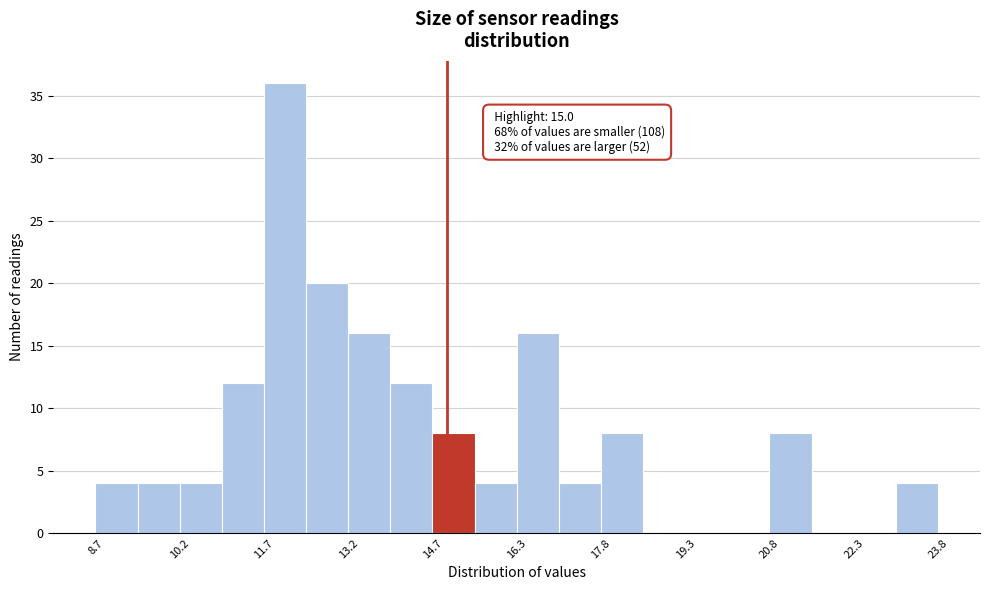

Read against the x-axis, roughly where is the centre of the tallest bar?

12.0